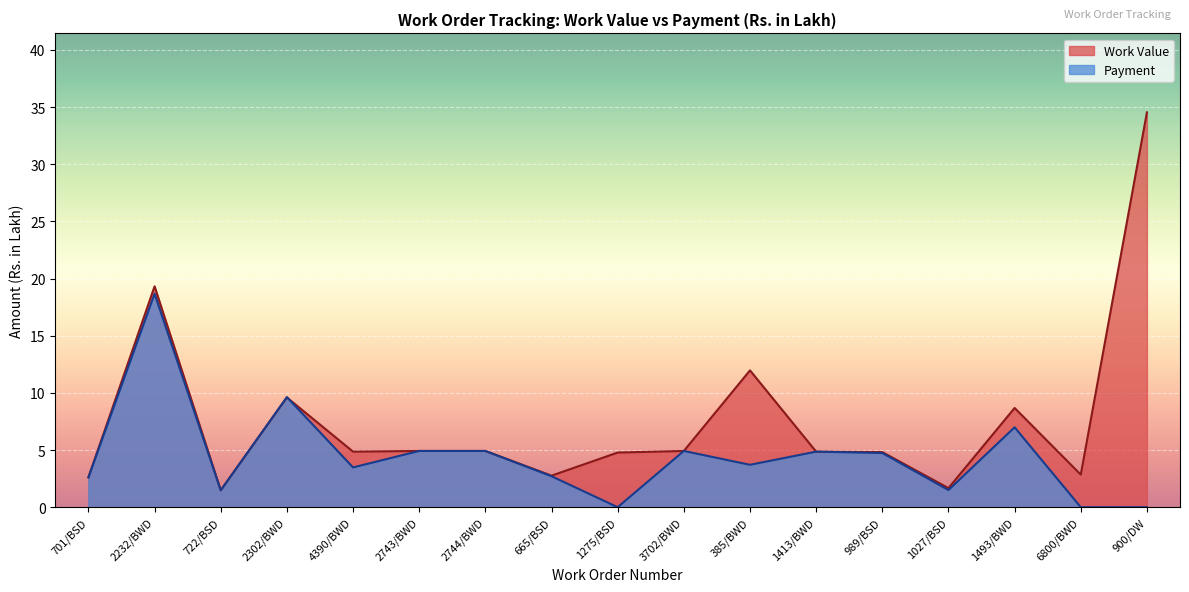

What is the greatest value displayed?

34.5